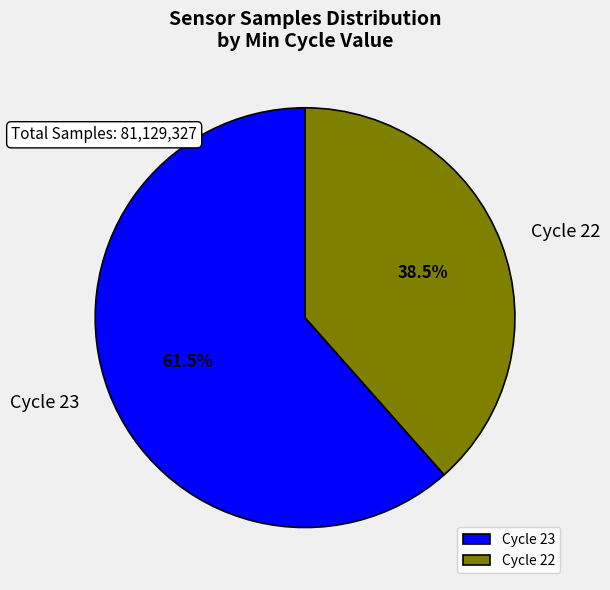

Does Cycle 22 represent more than half of the total?

No